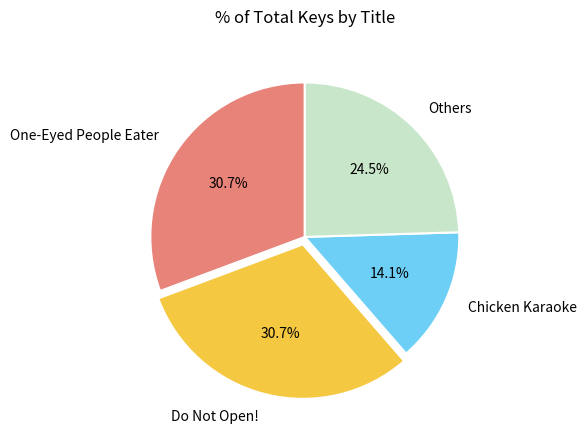

How many segments does this pie chart have?

4